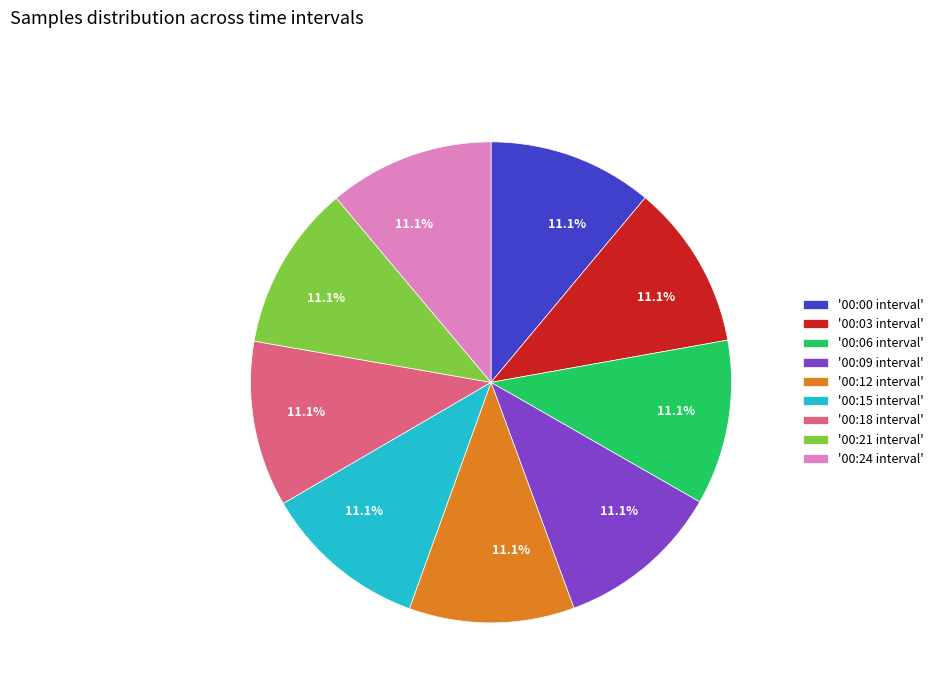

Is the sum of '00:06 interval' and '00:18 interval' greater than half?

No